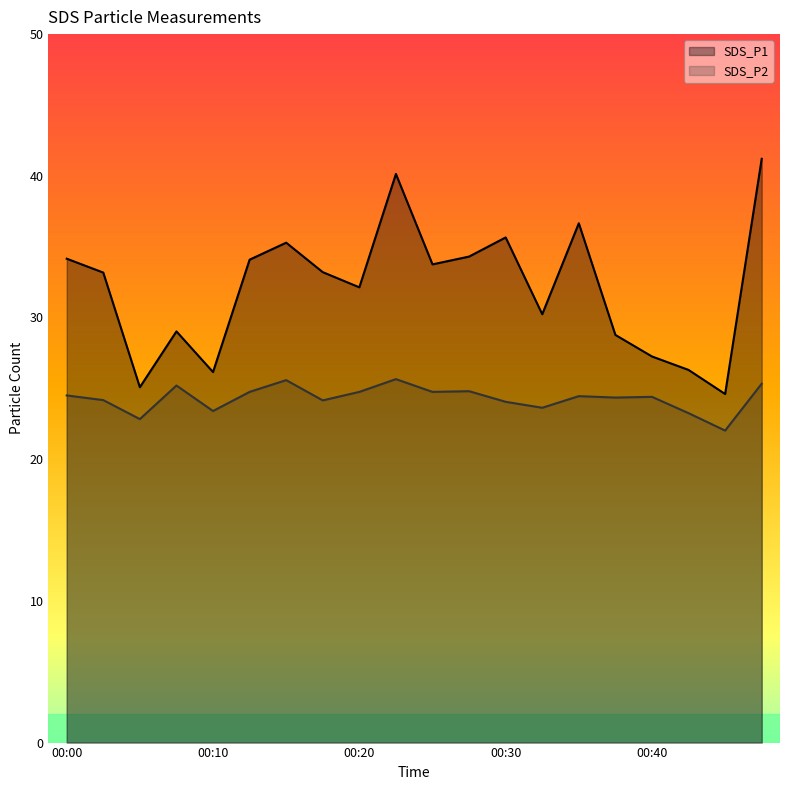

At which label is SDS_P1 closest to 32?

00:20